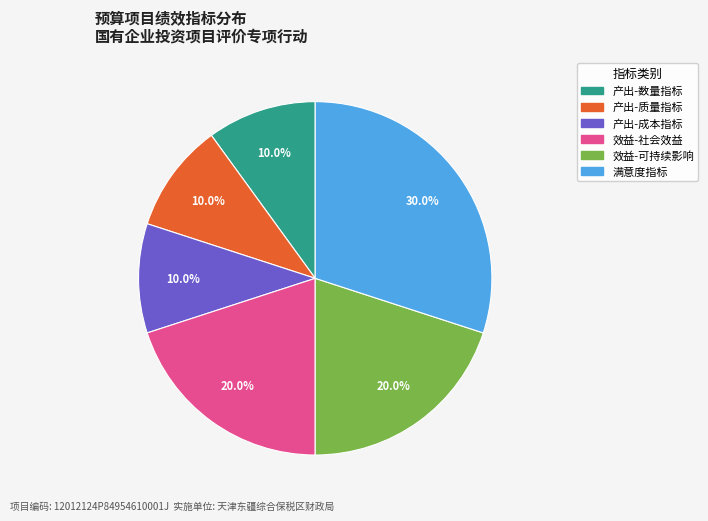

Is there any slice that represents more than half of the pie?

No